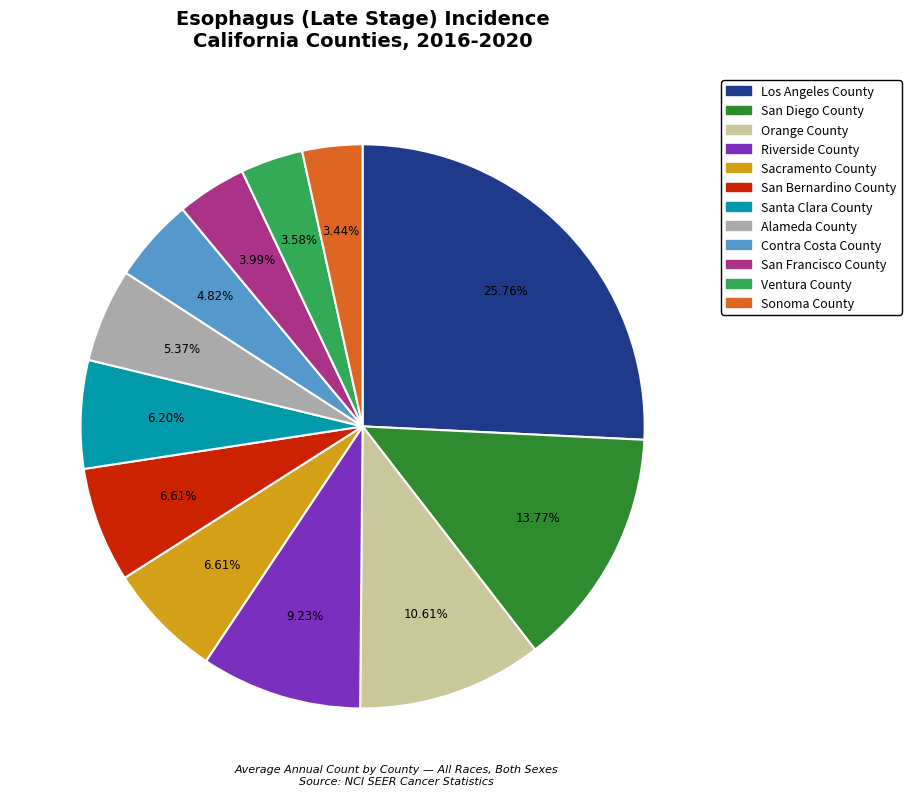

Which slice is the largest?

Los Angeles County